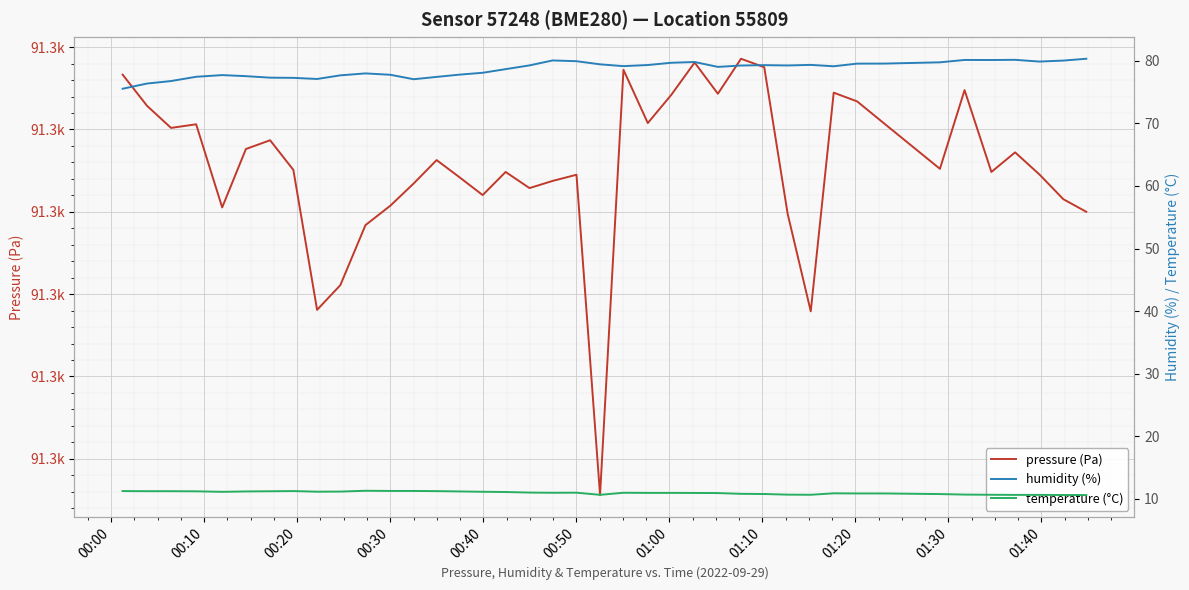

In temperature (°C), how many points are higher than both neighbors (excluding endpoints)?

5